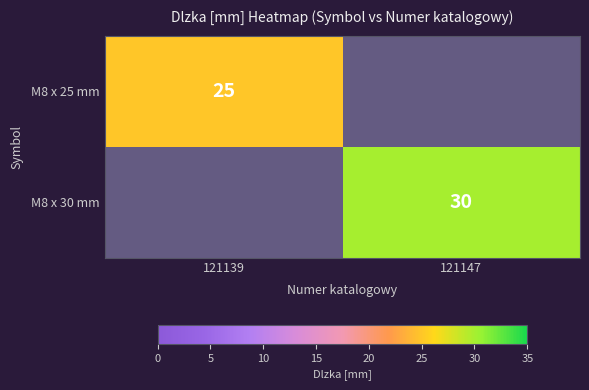

Is the value of M8 x 25 mm at 121139 greater than the value of M8 x 30 mm at 121147?

No